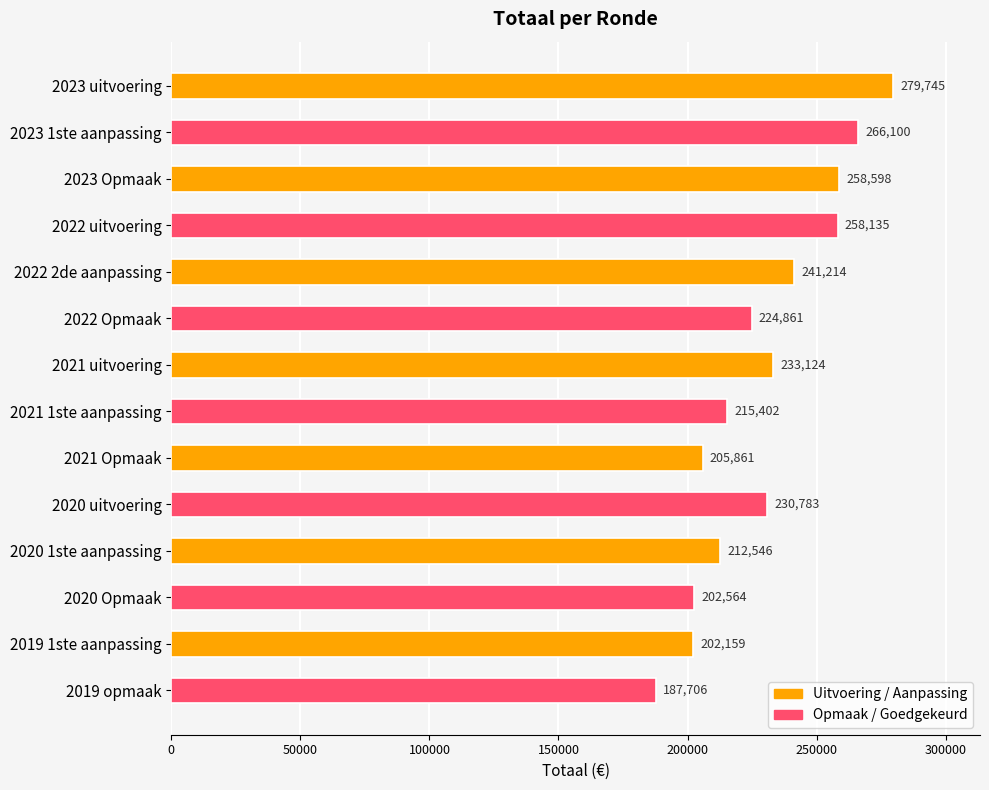

Rank the categories by value from highest to lowest.

2023 uitvoering, 2023 1ste aanpassing, 2023 Opmaak, 2022 uitvoering, 2022 2de aanpassing, 2021 uitvoering, 2020 uitvoering, 2022 Opmaak, 2021 1ste aanpassing, 2020 1ste aanpassing, 2021 Opmaak, 2020 Opmaak, 2019 1ste aanpassing, 2019 opmaak